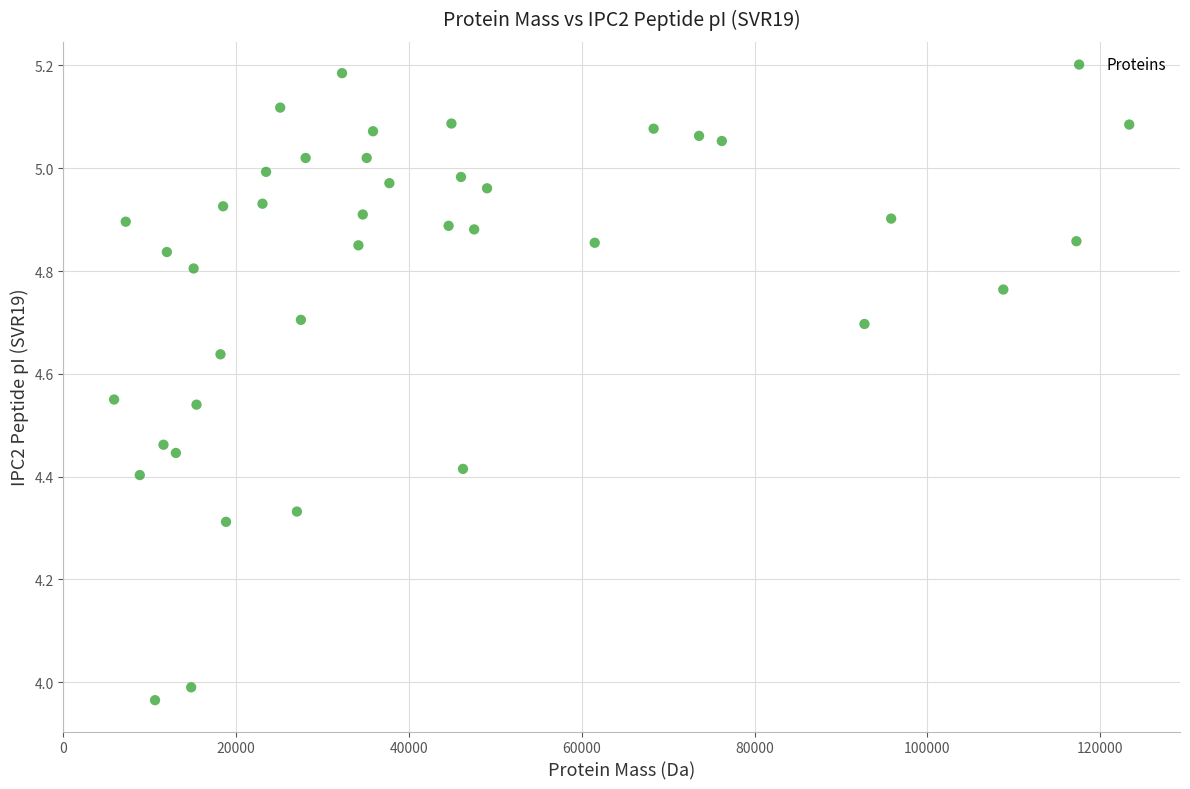

What is the range of X values (max minus min)?

117489.6